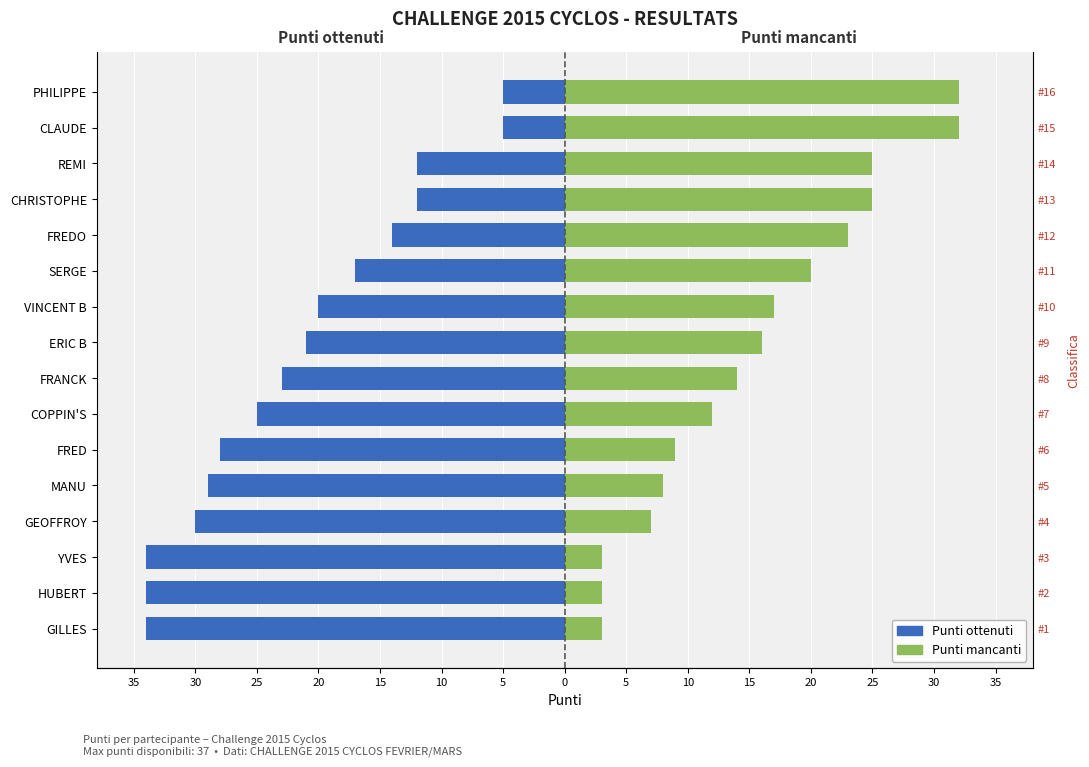

At which label is Punti ottenuti closest to -19?

VINCENT B